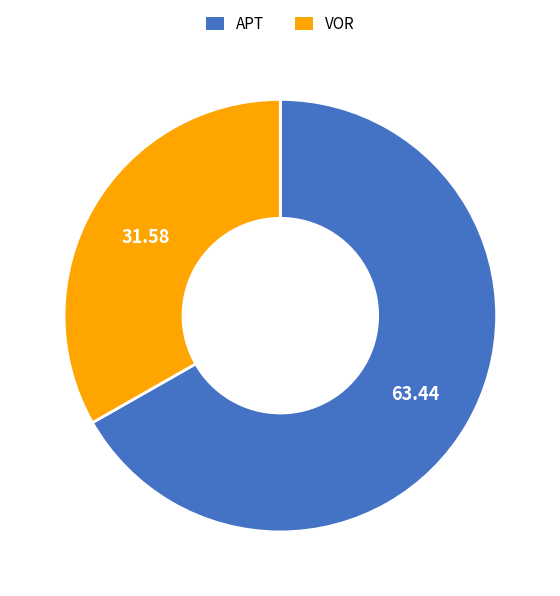

Rank the categories by value from highest to lowest.

APT, VOR